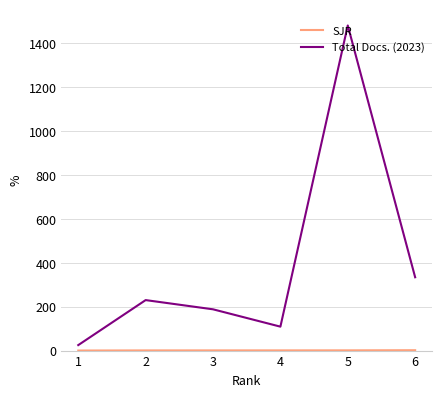

What is the total value across all series at 1?

25.2